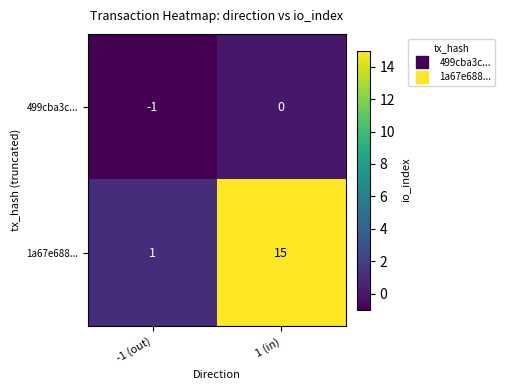

Reading left to right, what are all the values shown in this chart?

499cba3c...: -1	0
1a67e688...: 1	15